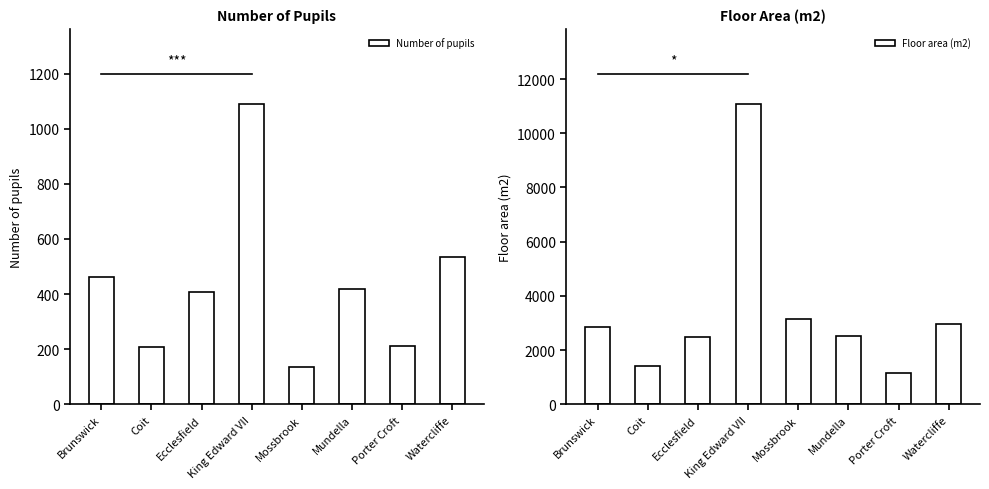

Which series has the largest range (max minus min)?

Floor area (m2)